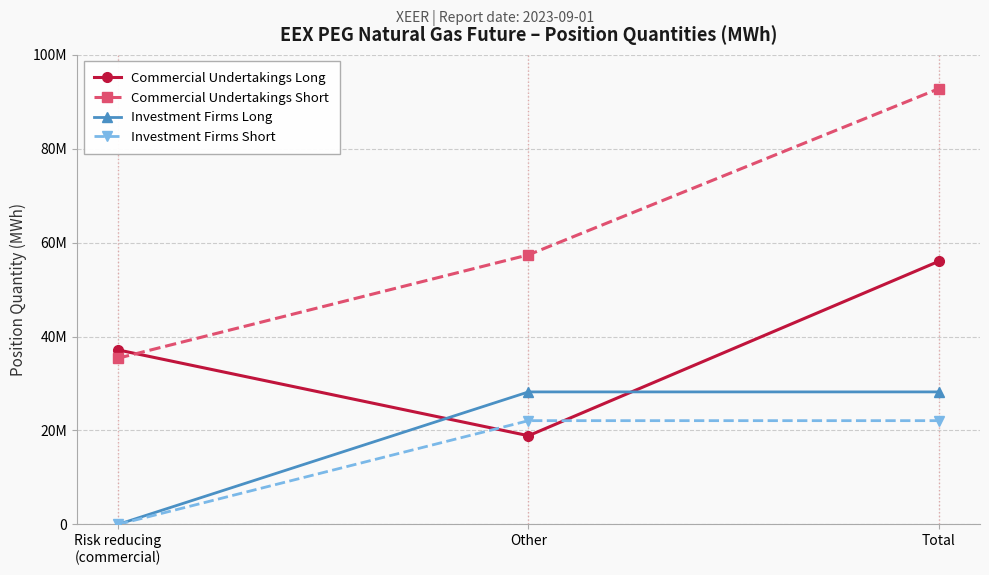

Is this an area chart (filled region under the line)?

No